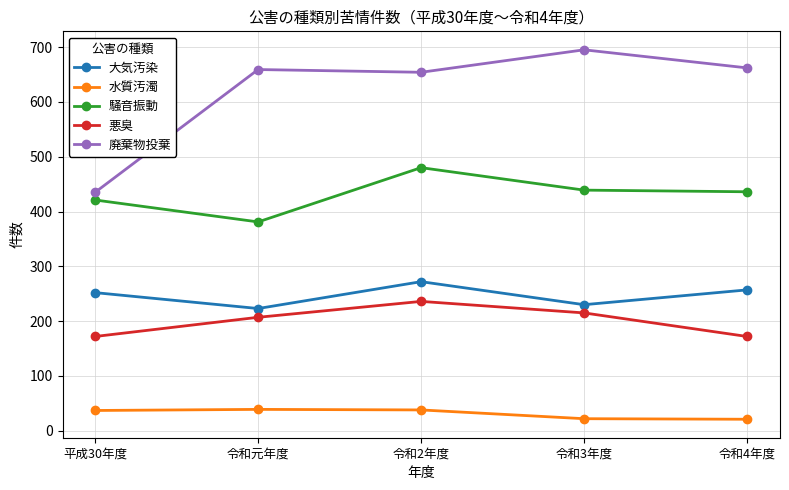

Which series has the largest total across all categories?

廃棄物投棄